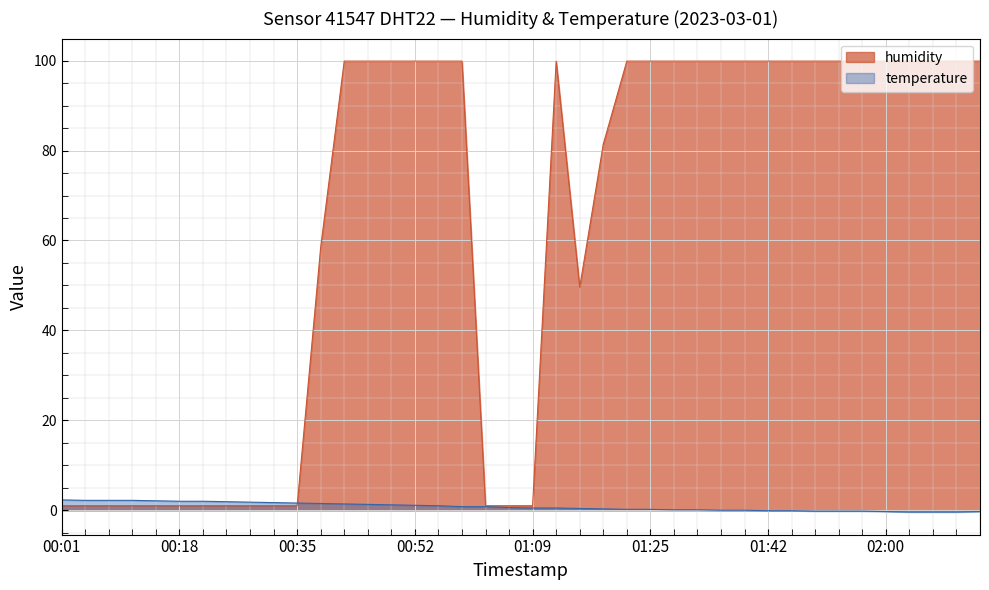

How many points are lower than both their immediate neighbors (excluding endpoints)?

1